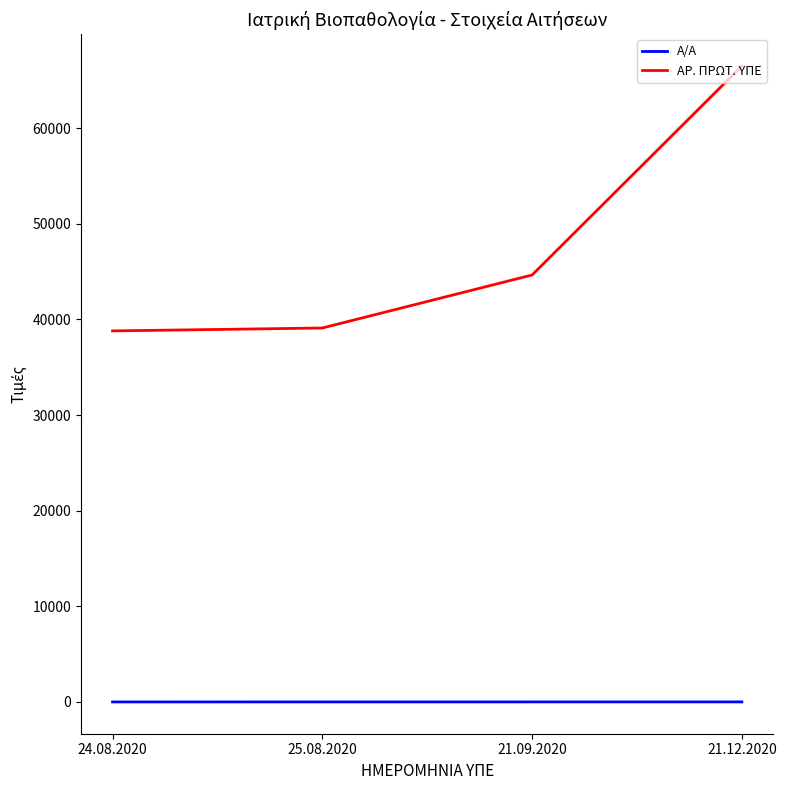

How many series are shown in this chart?

2